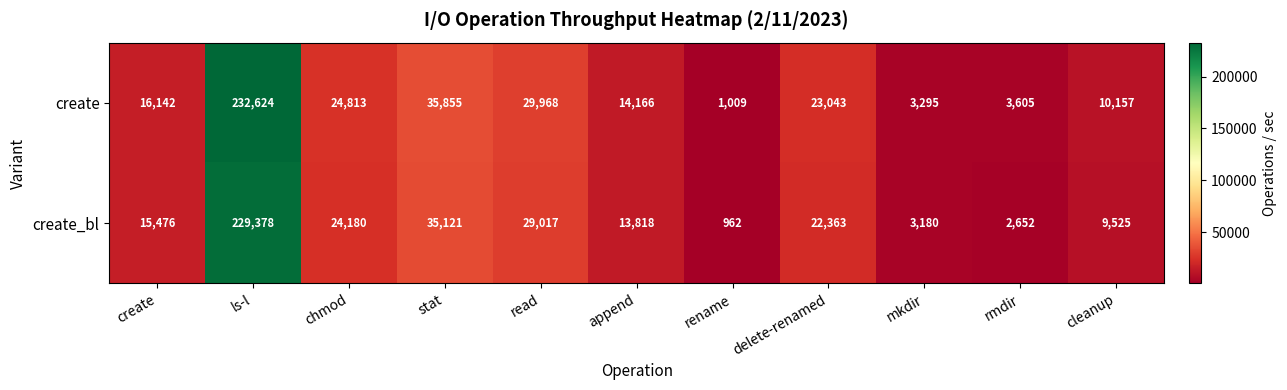

Reading right to left, list all the values displayed in this chart.

create: 10157	3605	3295	23043	1009	14166	29968	35855	24813	232624	16142
create_bl: 9525	2652	3180	22363	962	13818	29017	35121	24180	229378	15476